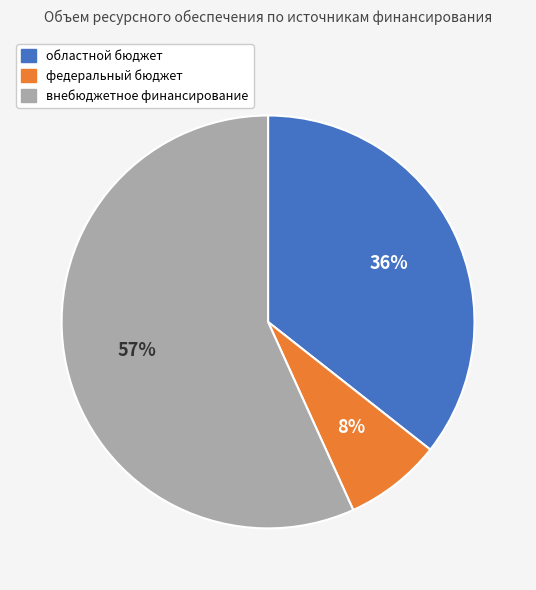

Is the sum of внебюджетное финансирование and областной бюджет greater than half?

Yes